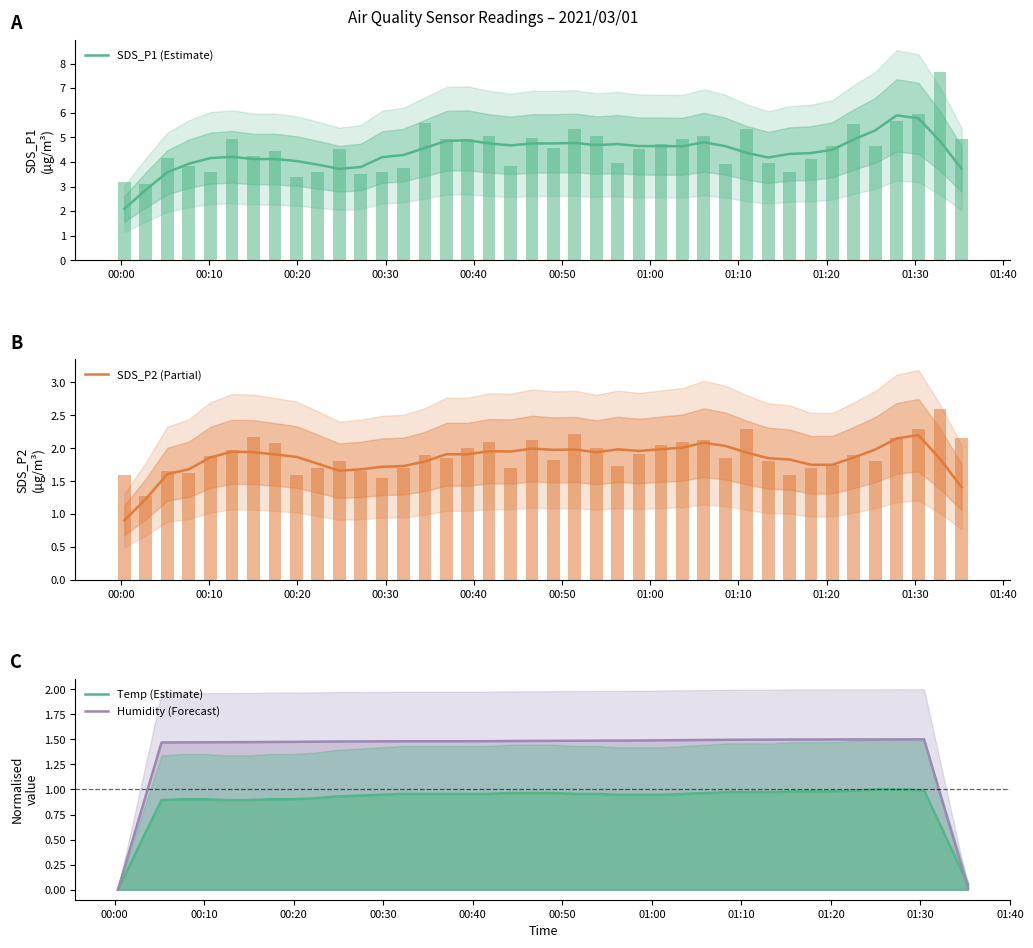

How many data points in SDS_P2 (Partial) are above 1?

39